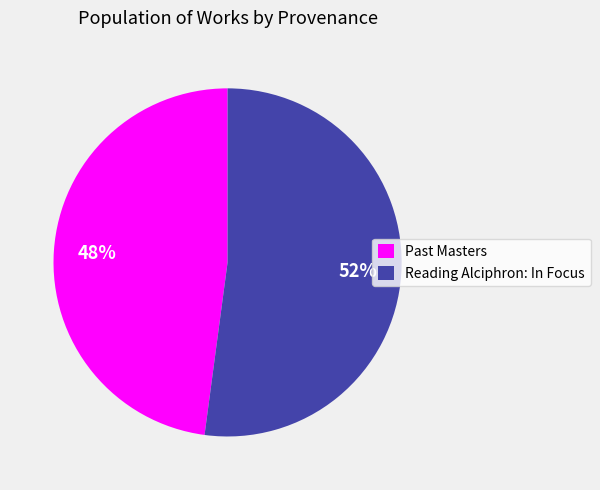

Which category has the biggest portion of the pie?

Reading Alciphron: In Focus